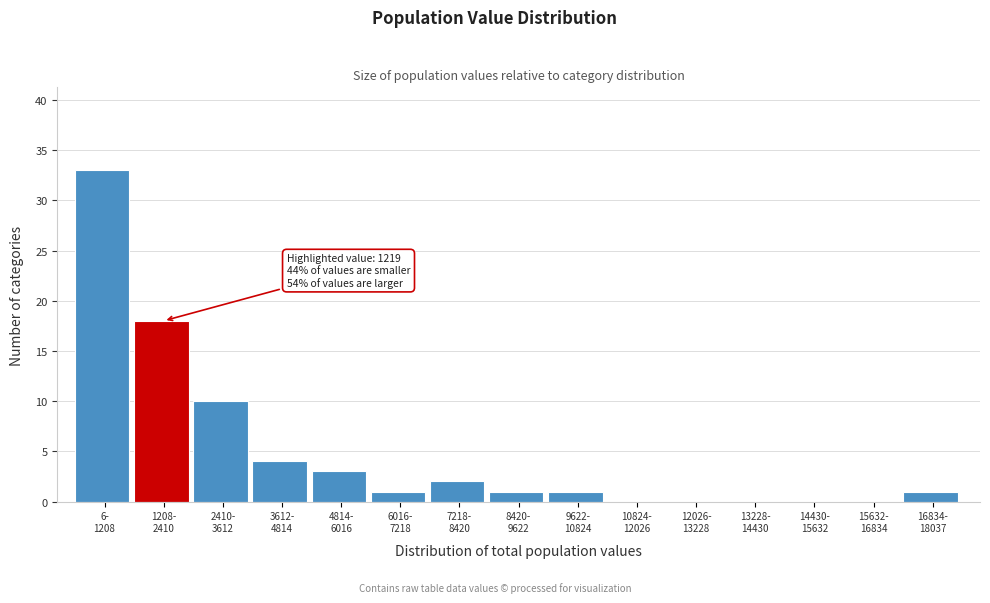

What is the sum of all values?

74